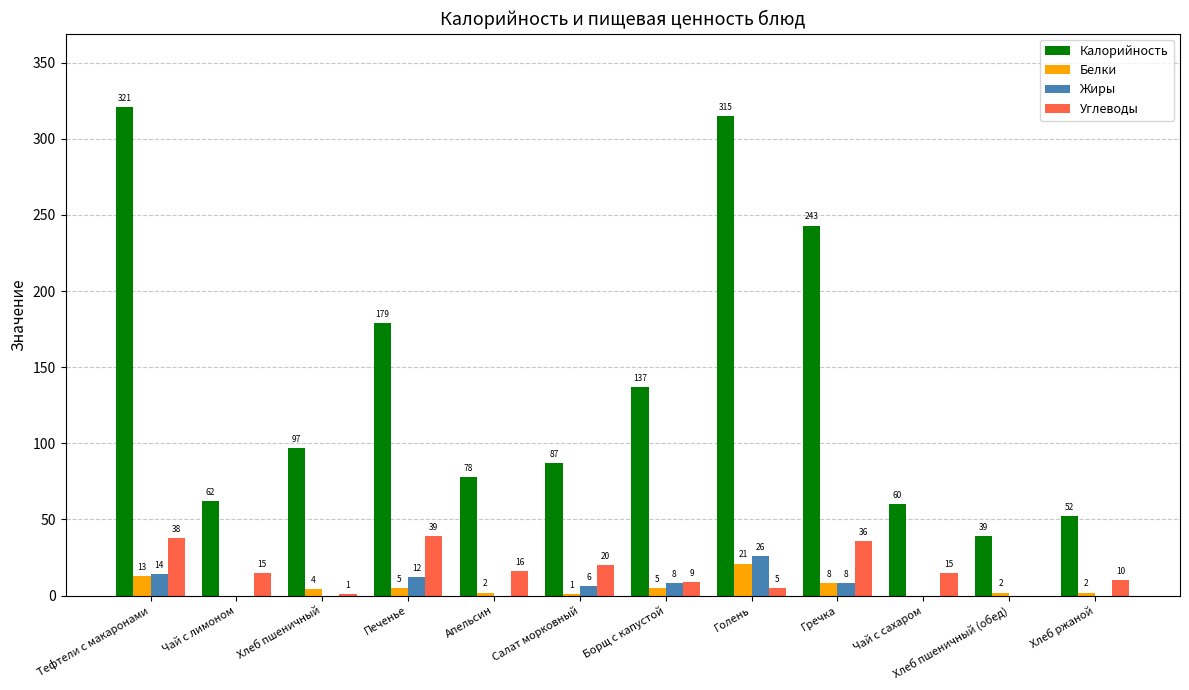

How many categories are shown in the chart?

12